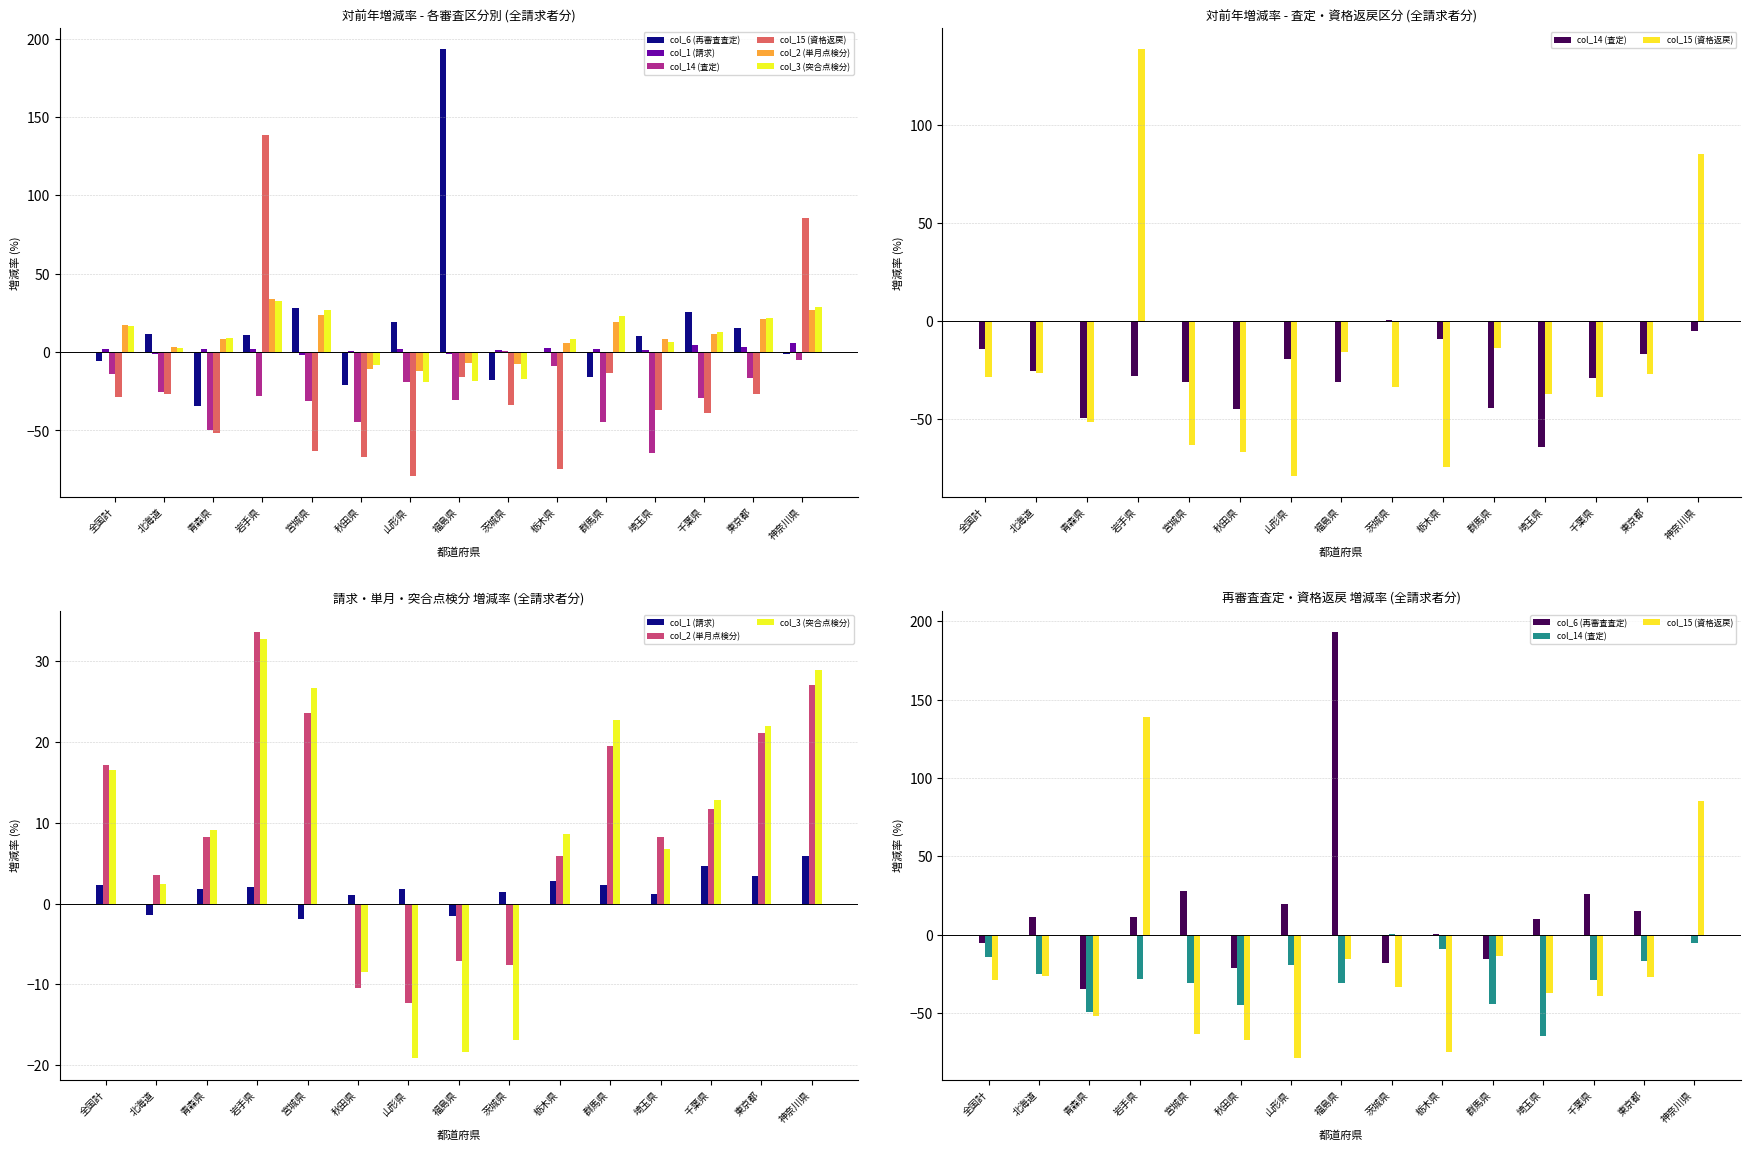

Rank the categories by col_1 (請求) value from highest to lowest.

神奈川県, 千葉県, 東京都, 栃木県, 群馬県, 全国計, 岩手県, 青森県, 山形県, 茨城県, 埼玉県, 秋田県, 北海道, 福島県, 宮城県